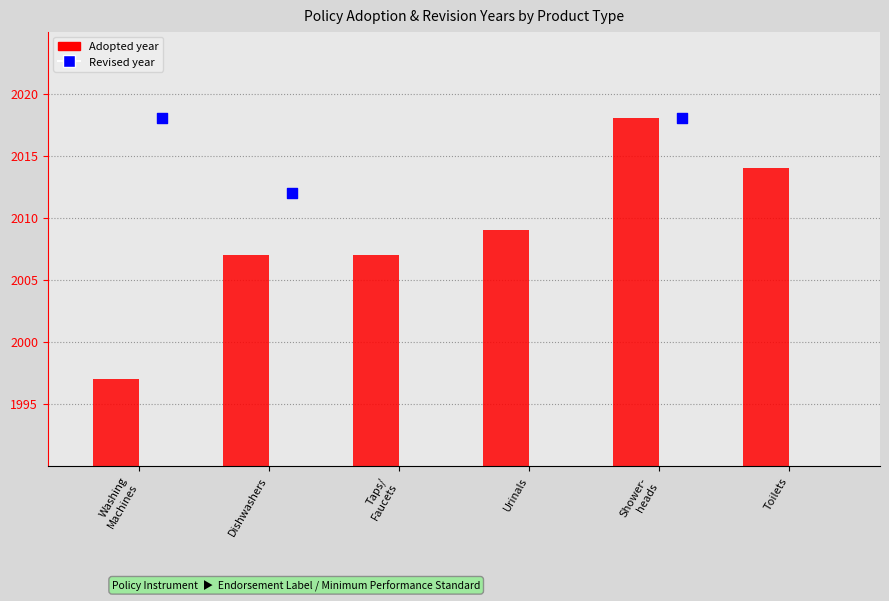

Between Dishwashers and Washing Machines, which is larger?

Dishwashers